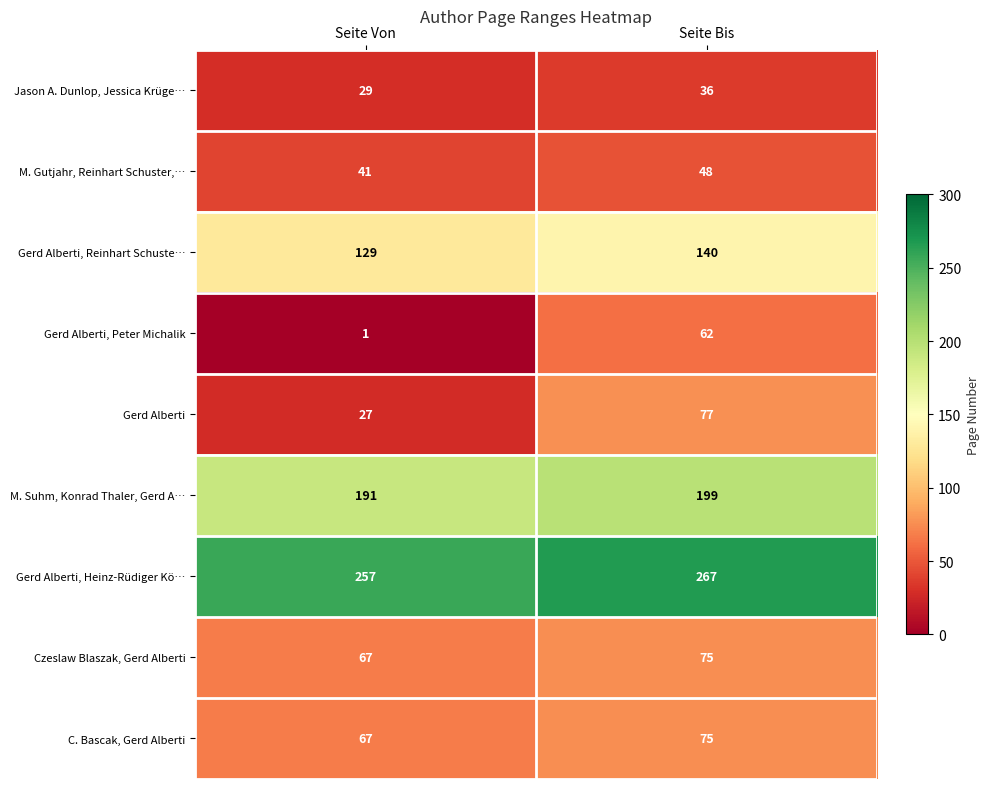

At which category is the sum across all series the highest?

Seite Bis